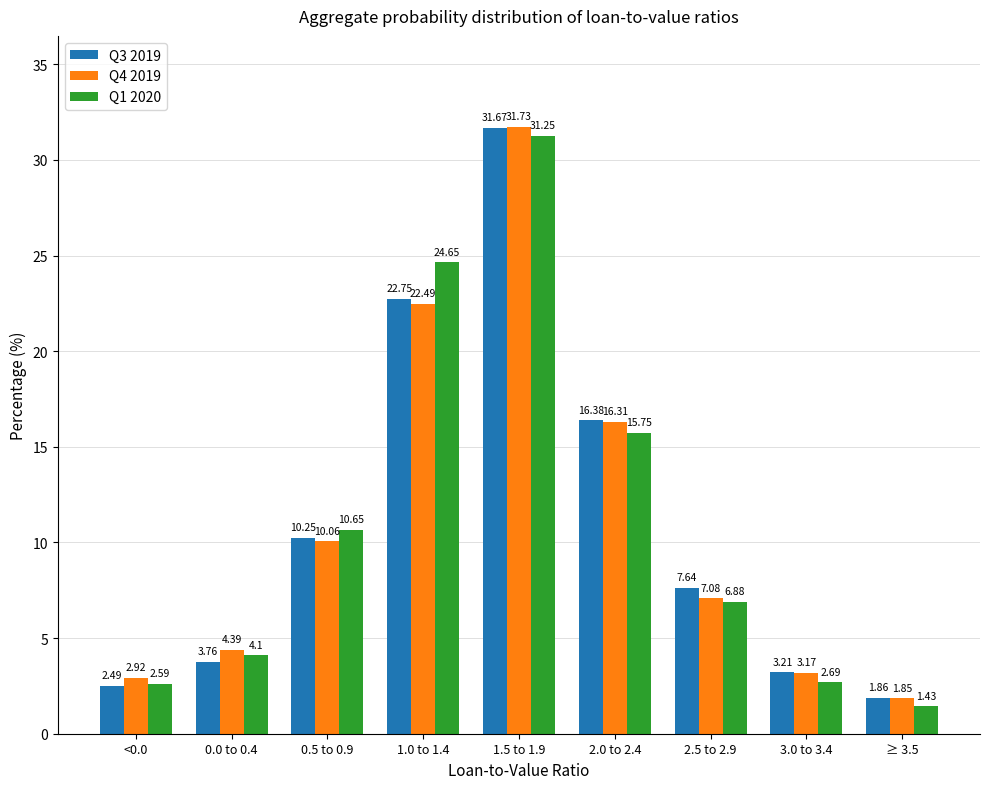

What is the difference between the highest and lowest values at 1.5 to 1.9?

0.5